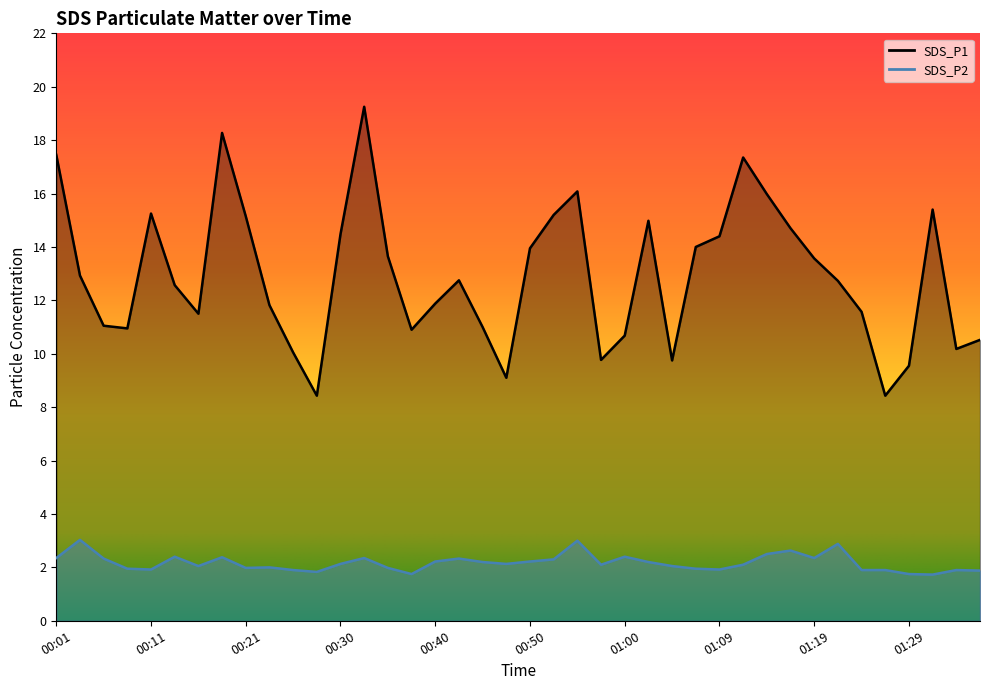

How many data points in SDS_P2 are less than 2?

15